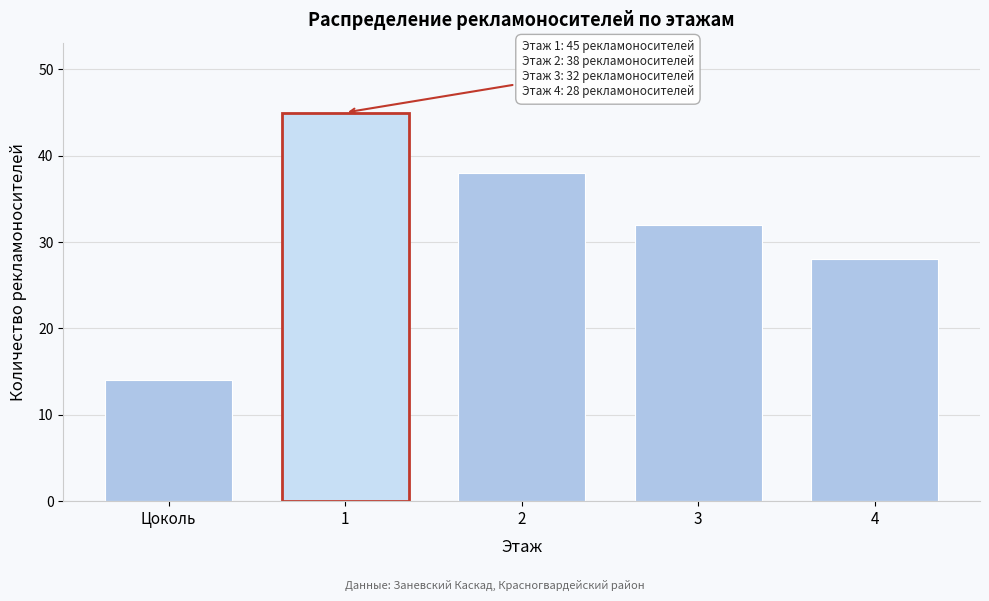

Reading left to right, what are all the values shown in this chart?

Цоколь=14	1=45	2=38	3=32	4=28